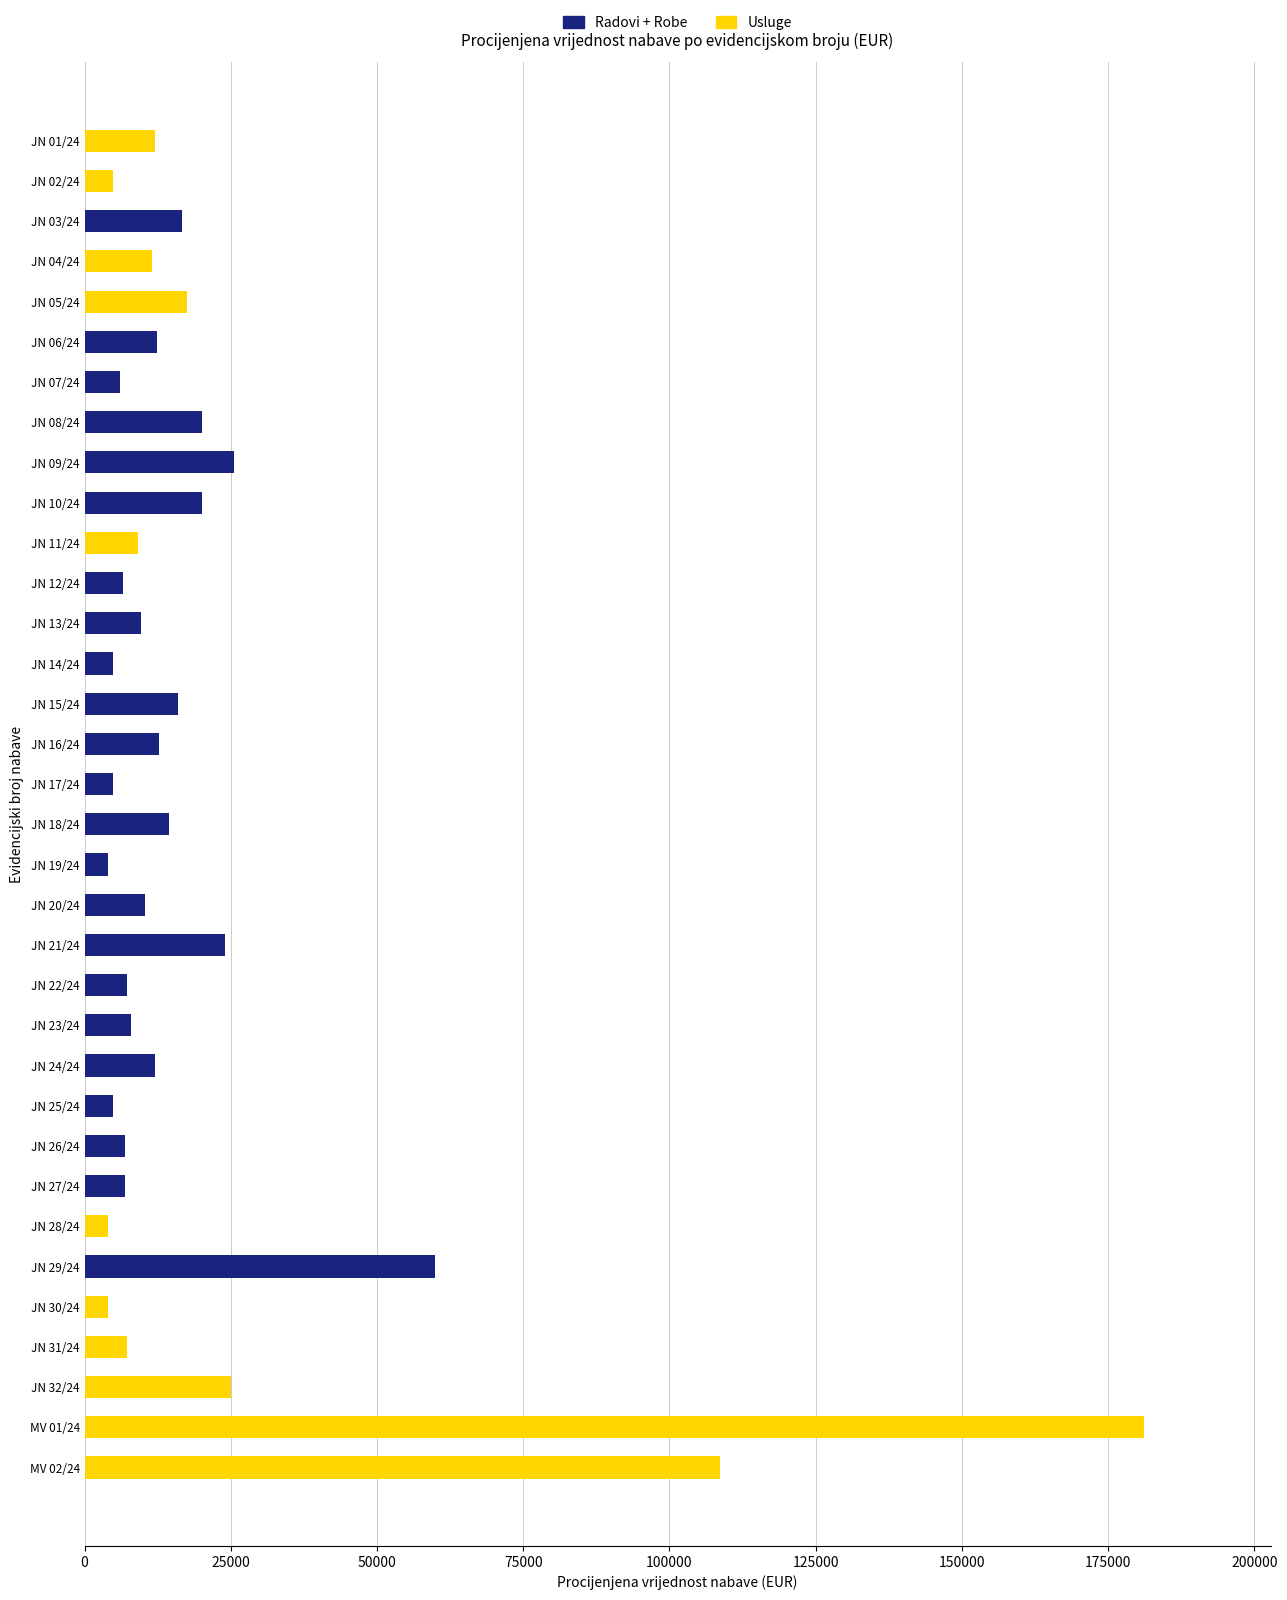

What is the sum of the Radovi + Robe values at JN 09/24 and JN 08/24?

45560.0